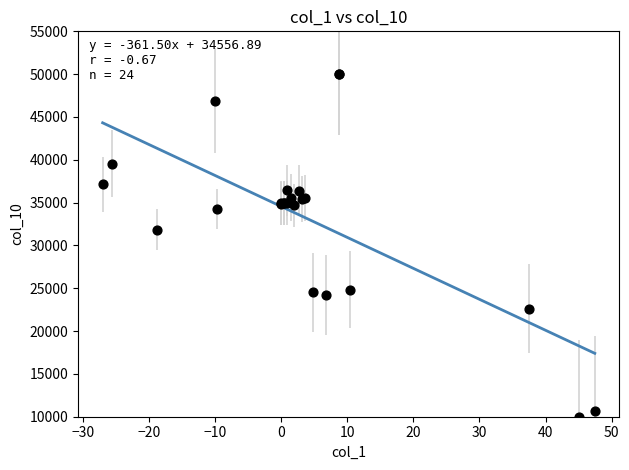

What Y value in the scatter plot is closest to 30000?

31834.4